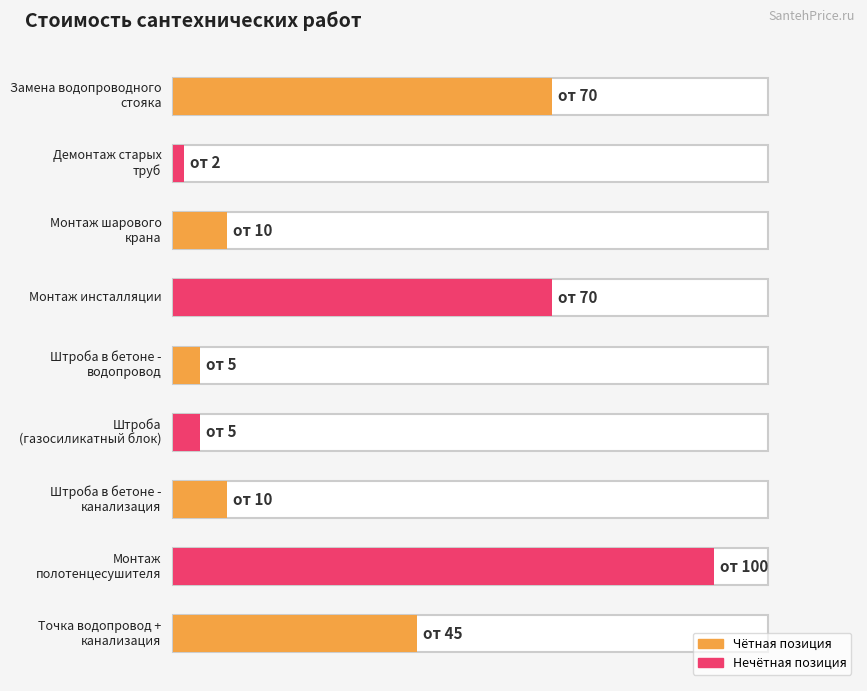

Rank the categories by value from highest to lowest.

Монтаж
полотенцесушителя, Монтаж инсталляции, Замена водопроводного
стояка, Точка водопровод +
канализация, Штроба в бетоне -
канализация, Монтаж шарового
крана, Штроба
(газосиликатный блок), Штроба в бетоне -
водопровод, Демонтаж старых
труб